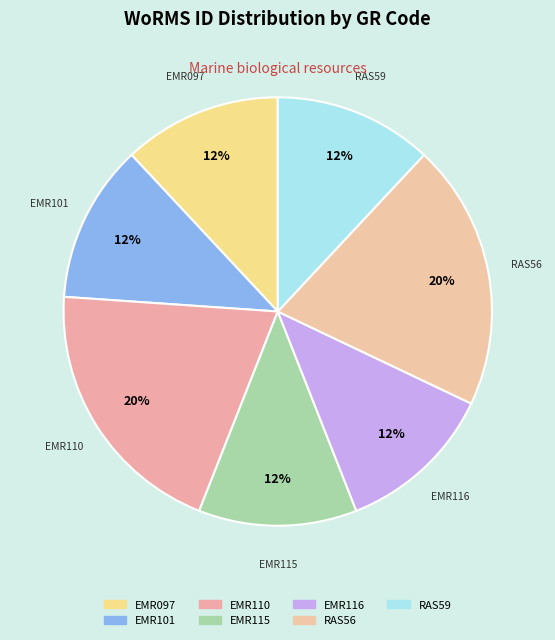

How many slices are in this pie chart?

7